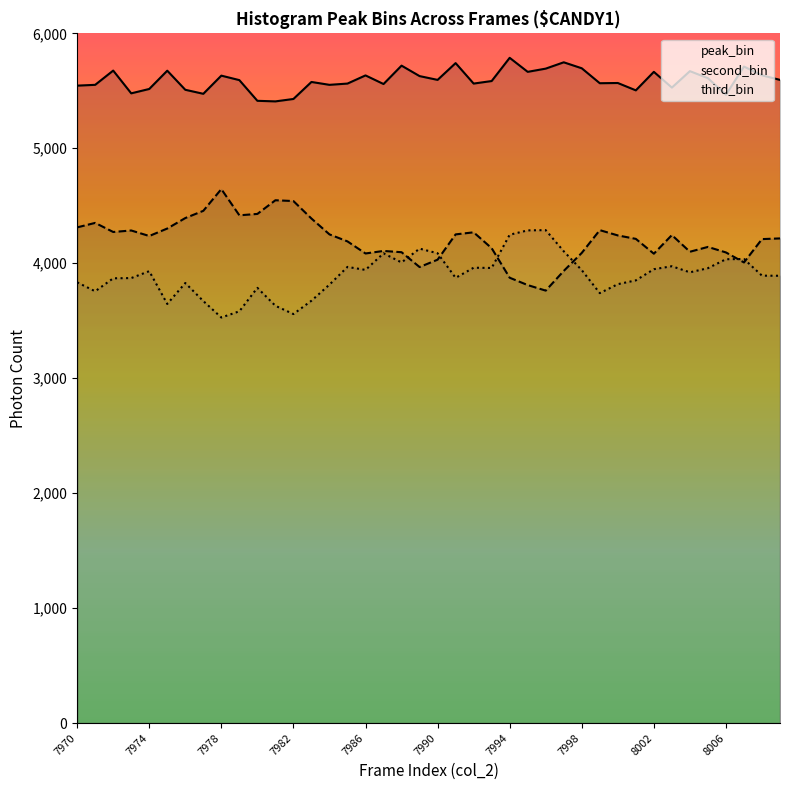

What is the minimum value for third_bin?

3528